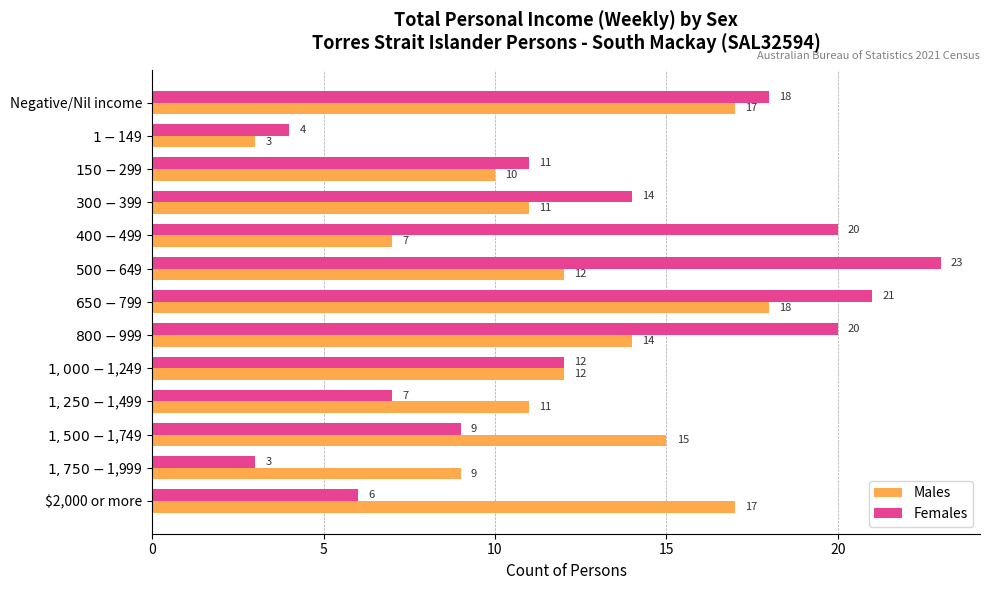

True or false: Males has a value of 11 at Negative/Nil income.

False